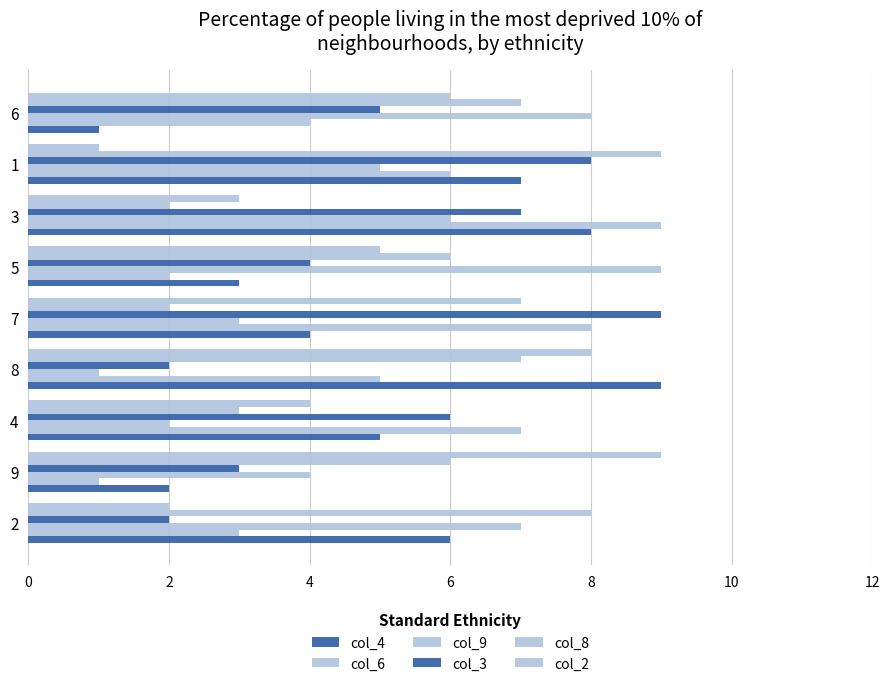

At 1, list the series in order from largest to smallest.

col_8, col_3, col_4, col_6, col_9, col_2